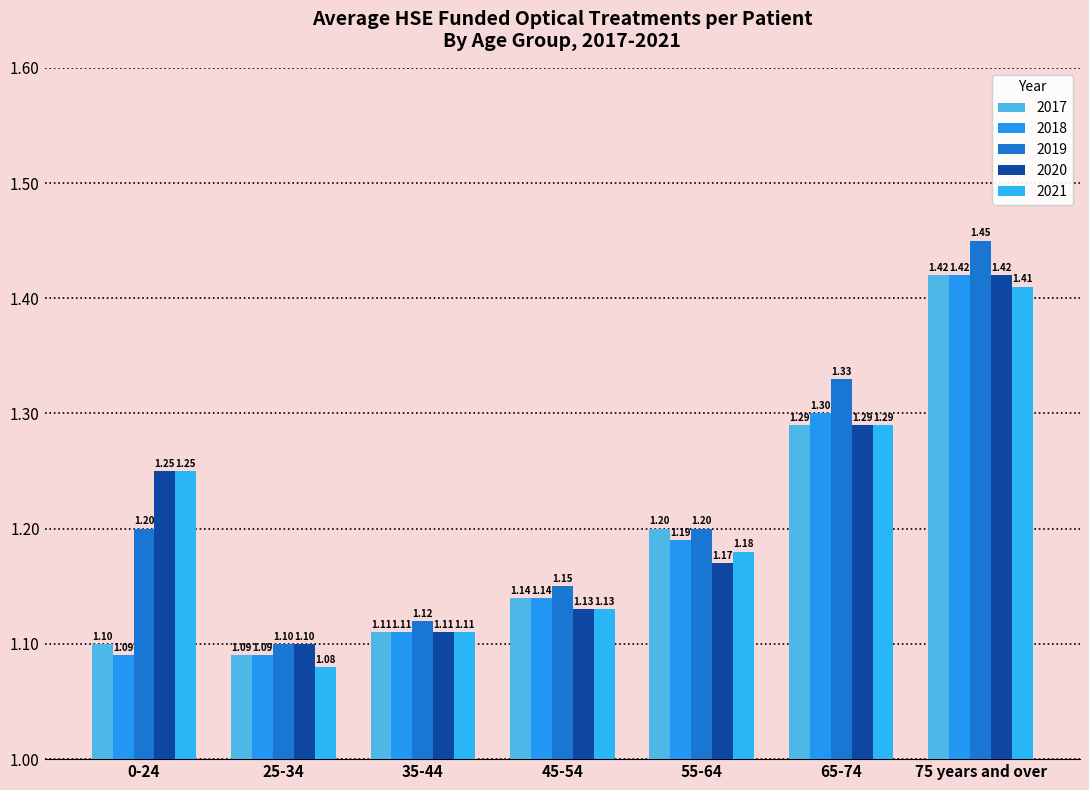

What is the sum of all 2019 values?

8.6